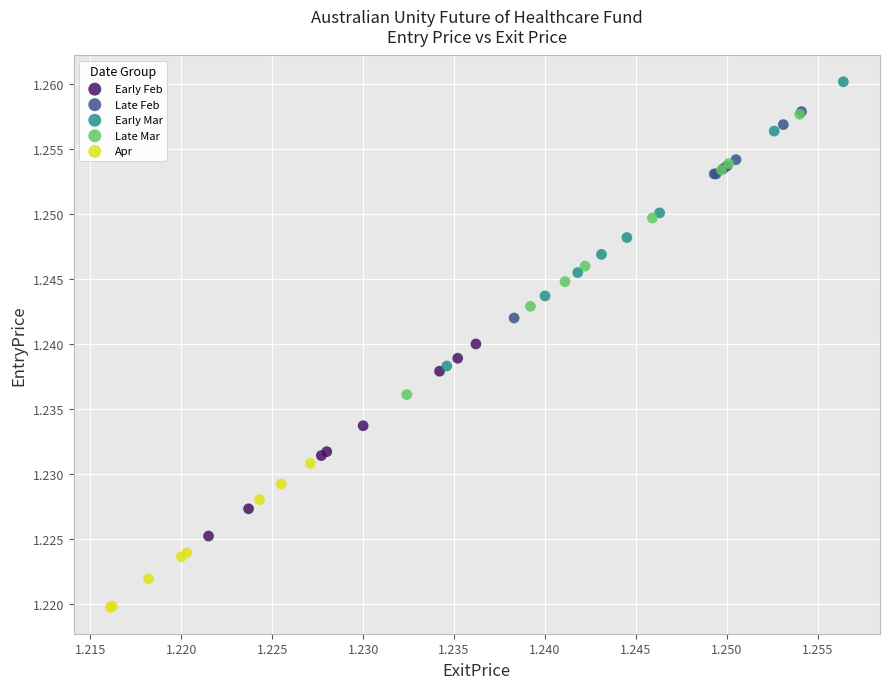

Which series reaches the maximum Y coordinate?

Early Mar